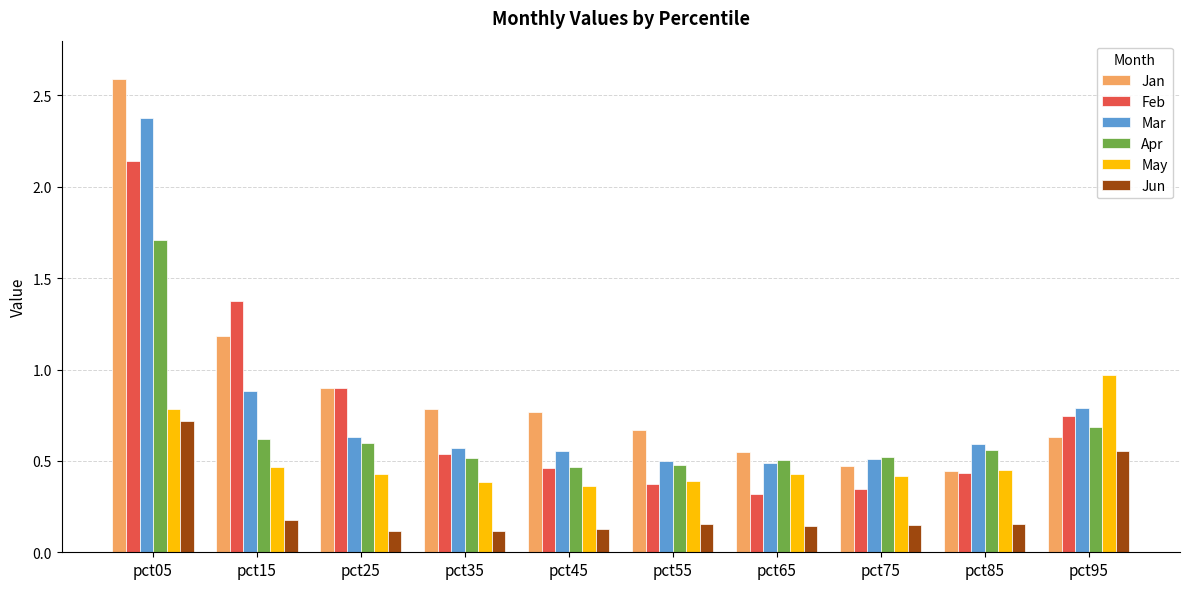

What is the sum of all Jan values?

9.0